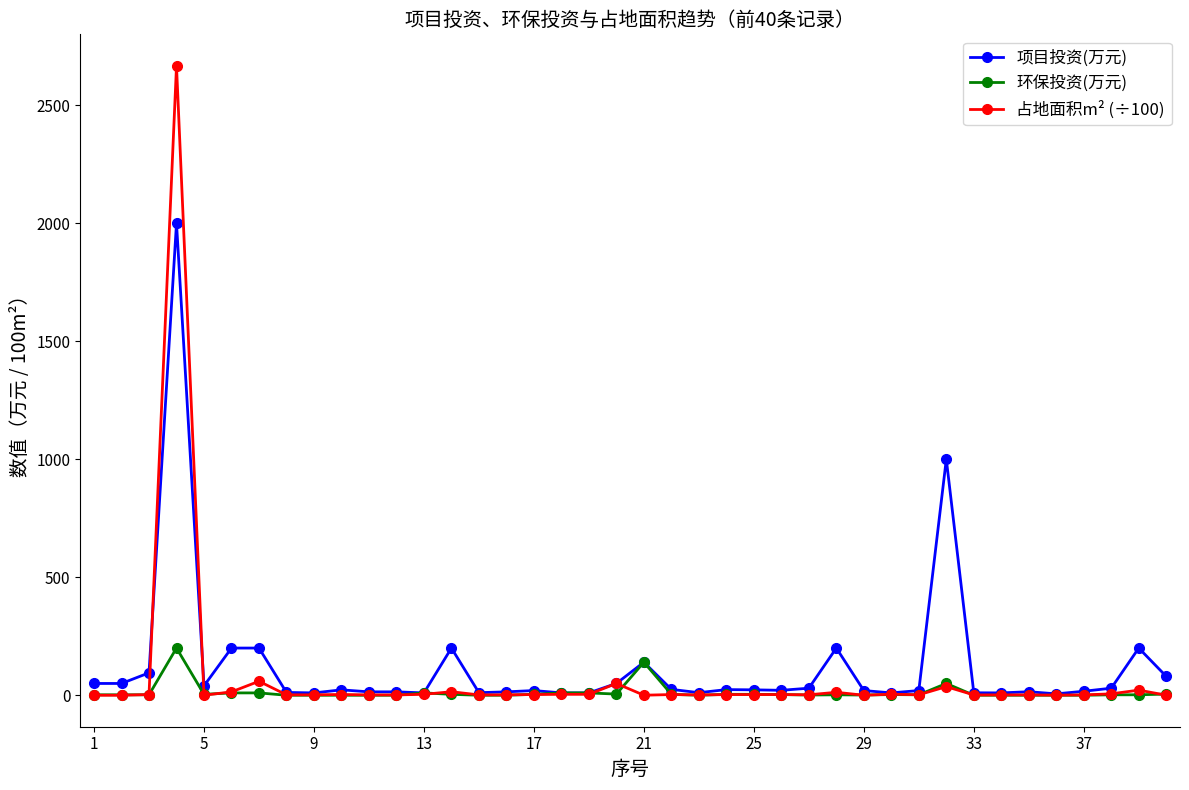

What is the maximum value for 项目投资(万元)?

2000.0